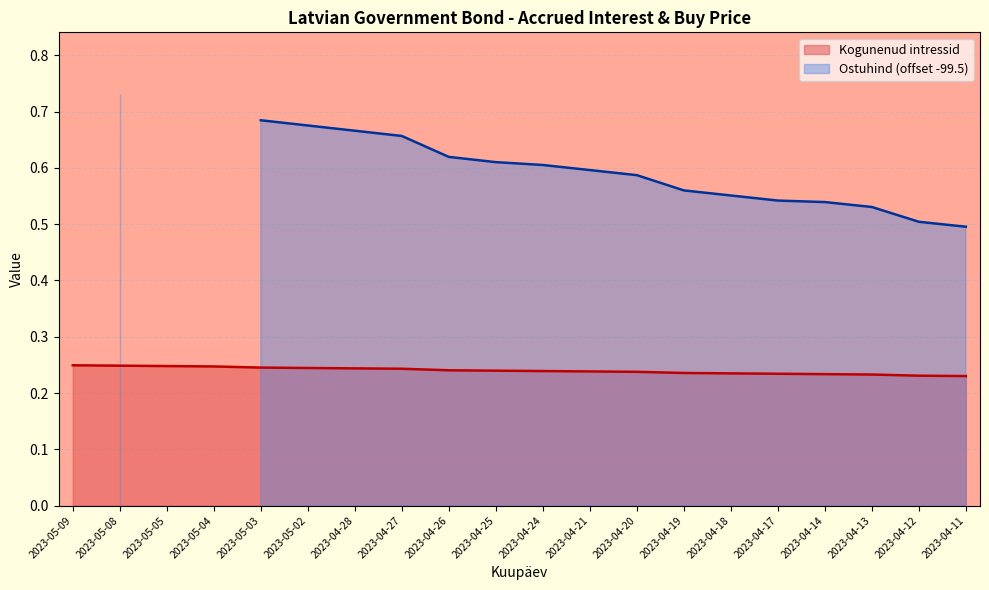

True or false: the data has more than 0 interior local peaks.

False